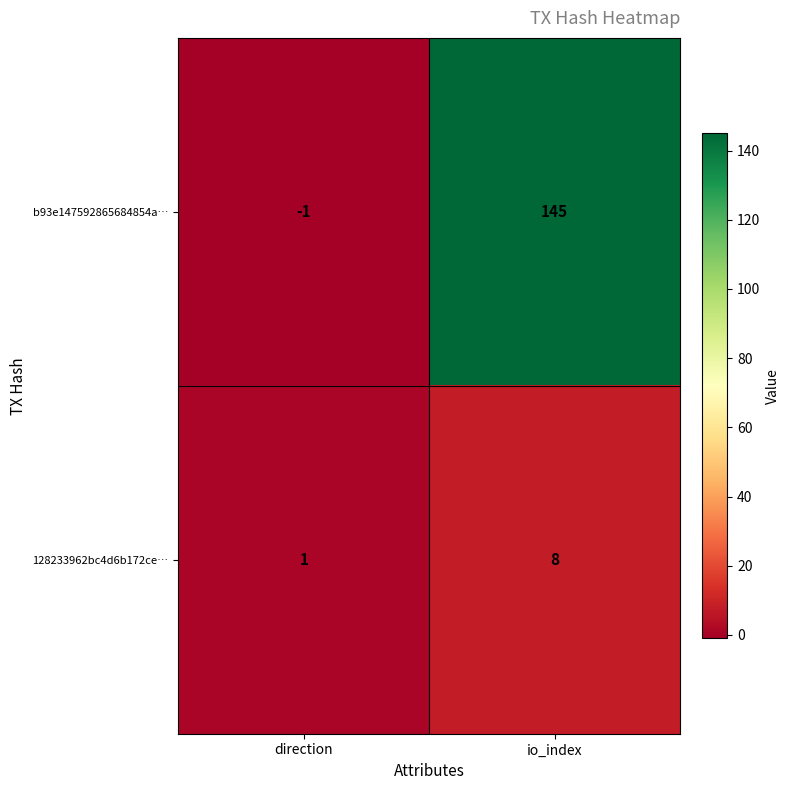

Reading left to right, extract all data points from this chart.

b93e147592865684854a…: -1	145
128233962bc4d6b172ce…: 1	8